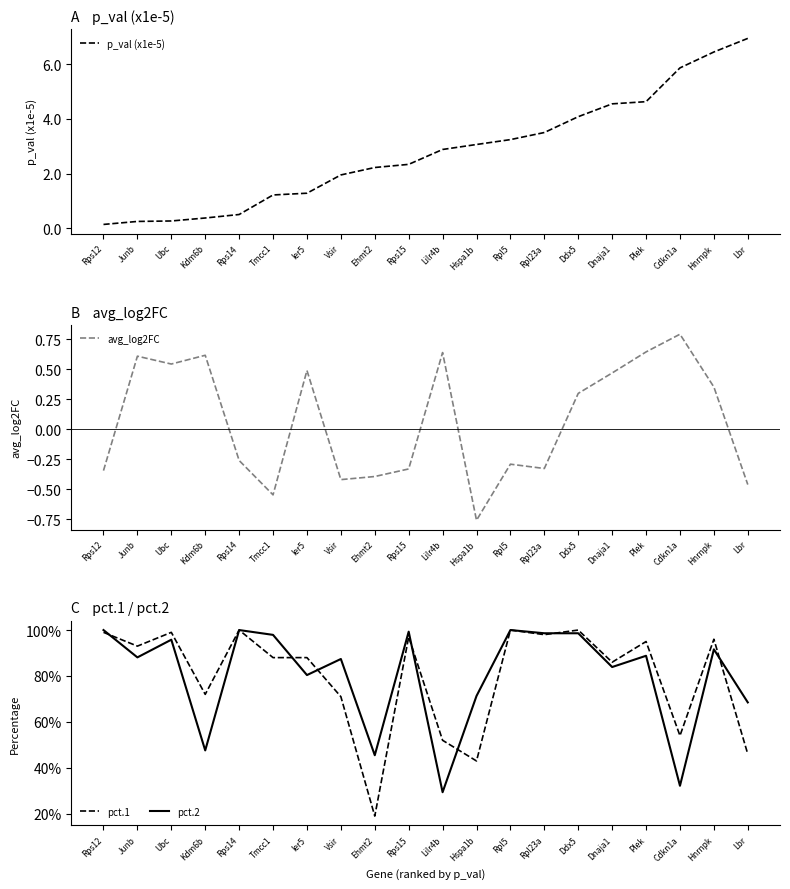

Reading left to right, transcribe all the data shown in this chart.

p_val (x1e-5): Rps12=0.1	Junb=0.3	Ubc=0.3	Kdm6b=0.4	Rps14=0.5	Tmcc1=1.2	Ier5=1.3	Vsir=1.9	Ehmt2=2.2	Rps15=2.3	Lilr4b=2.9	Hspa1b=3.1	Rpl5=3.2	Rpl23a=3.5	Ddx5=4.1	Dnaja1=4.5	Plek=4.6	Cdkn1a=5.9	Hnrnpk=6.4	Lbr=6.9
avg_log2FC: Rps12=-0.3	Junb=0.6	Ubc=0.5	Kdm6b=0.6	Rps14=-0.3	Tmcc1=-0.5	Ier5=0.5	Vsir=-0.4	Ehmt2=-0.4	Rps15=-0.3	Lilr4b=0.6	Hspa1b=-0.8	Rpl5=-0.3	Rpl23a=-0.3	Ddx5=0.3	Dnaja1=0.5	Plek=0.6	Cdkn1a=0.8	Hnrnpk=0.4	Lbr=-0.5
pct.1: Rps12=1.0	Junb=0.9	Ubc=1.0	Kdm6b=0.7	Rps14=1.0	Tmcc1=0.9	Ier5=0.9	Vsir=0.7	Ehmt2=0.2	Rps15=1.0	Lilr4b=0.5	Hspa1b=0.4	Rpl5=1.0	Rpl23a=1.0	Ddx5=1.0	Dnaja1=0.9	Plek=0.9	Cdkn1a=0.5	Hnrnpk=1.0	Lbr=0.5
pct.2: Rps12=1.0	Junb=0.9	Ubc=1.0	Kdm6b=0.5	Rps14=1.0	Tmcc1=1.0	Ier5=0.8	Vsir=0.9	Ehmt2=0.5	Rps15=1.0	Lilr4b=0.3	Hspa1b=0.7	Rpl5=1.0	Rpl23a=1.0	Ddx5=1.0	Dnaja1=0.8	Plek=0.9	Cdkn1a=0.3	Hnrnpk=0.9	Lbr=0.7